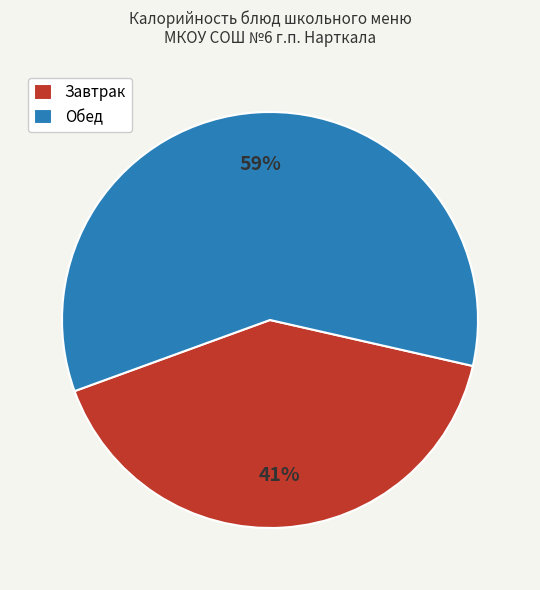

Is there a majority slice in this chart?

Yes